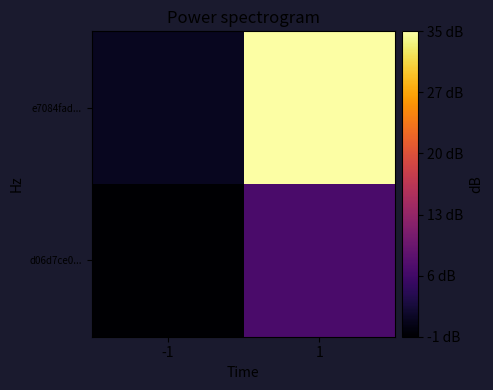

Rank the series by their maximum value, from lowest to highest.

d06d7ce0..., e7084fad...